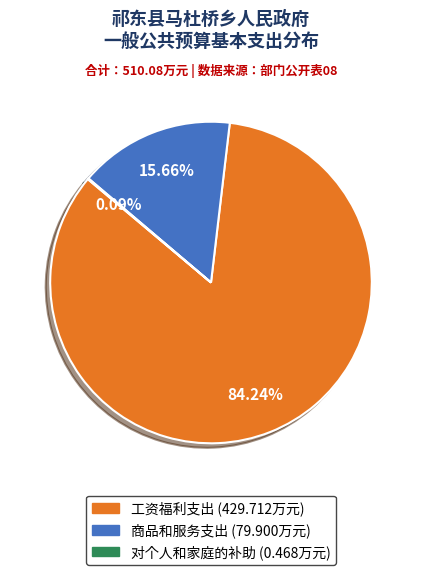

Is the sum of 商品和服务支出 and 工资福利支出 greater than half?

Yes